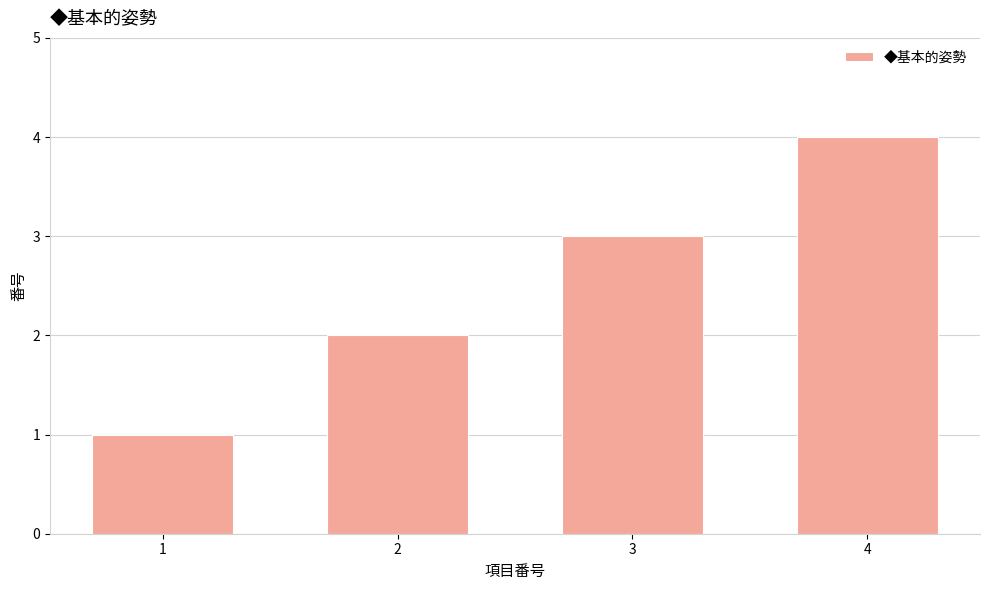

What is the change in value from 1 to 4?

+3